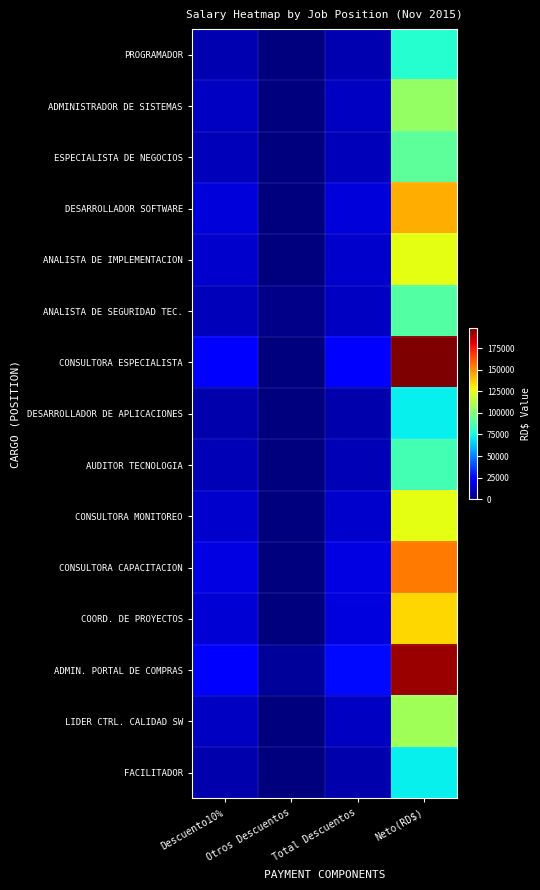

At which category is the sum across all series the highest?

Neto(RD$)